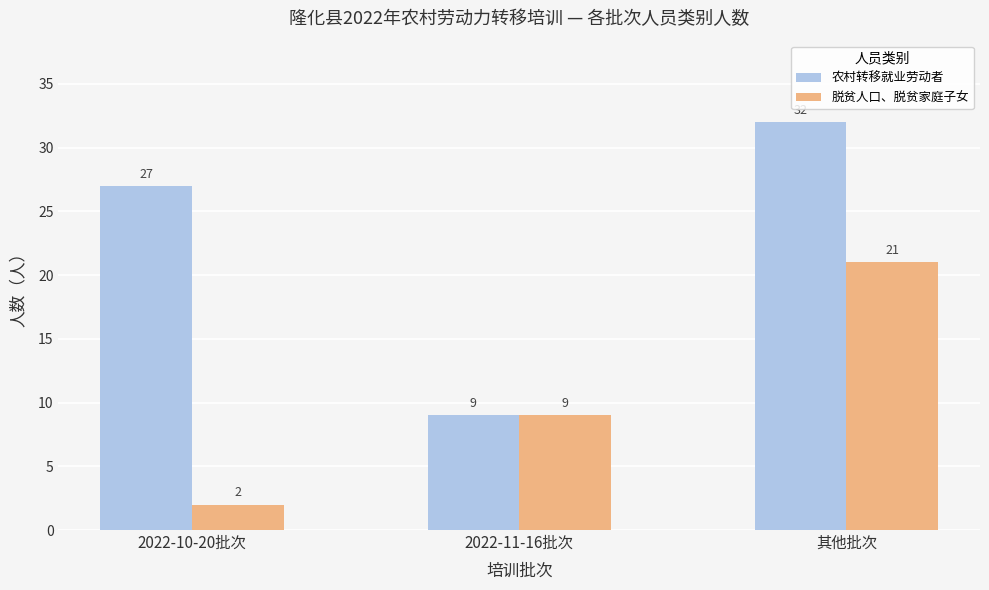

True or false: 农村转移就业劳动者 has a value of 32 at 其他批次.

True